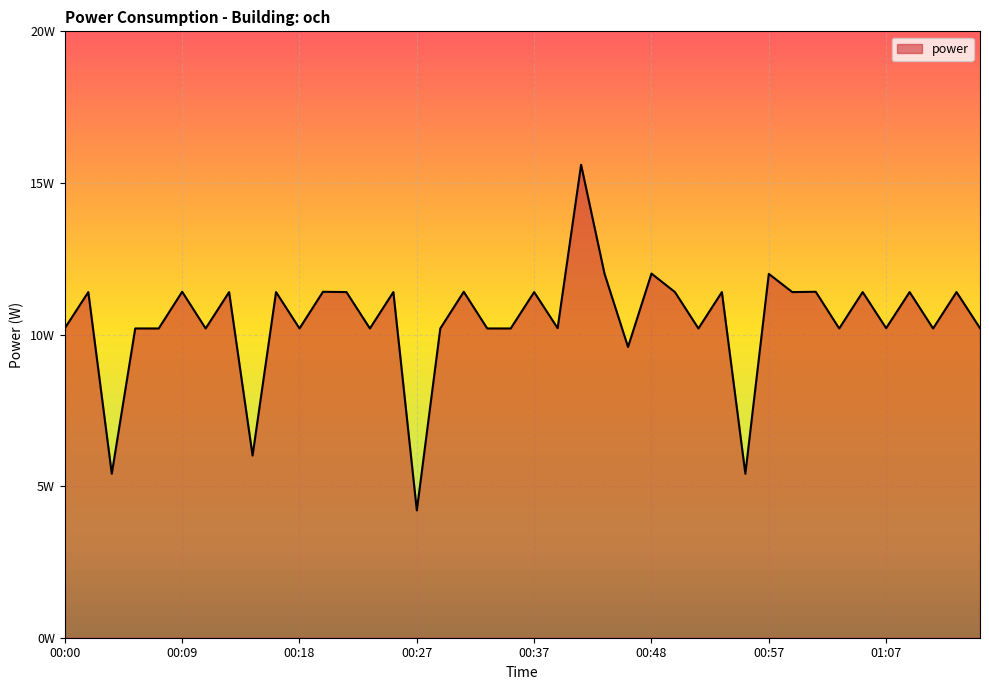

Where is the first local minimum?

00:03